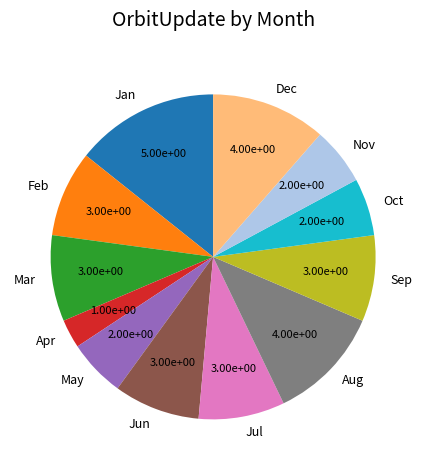

What is the smallest slice in the pie chart?

Apr